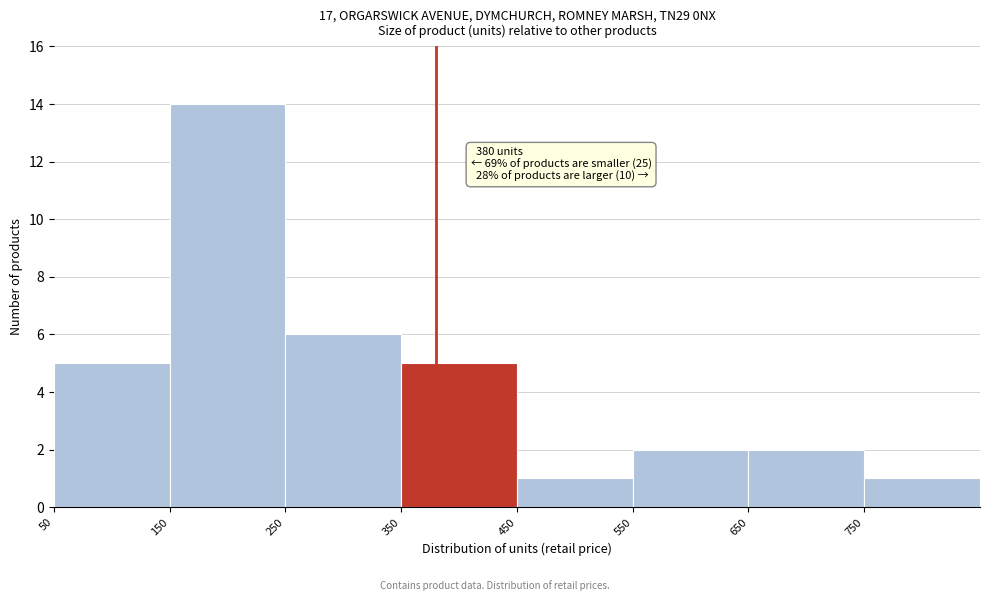

Which range on the x-axis has the tallest bar?

150 to 250